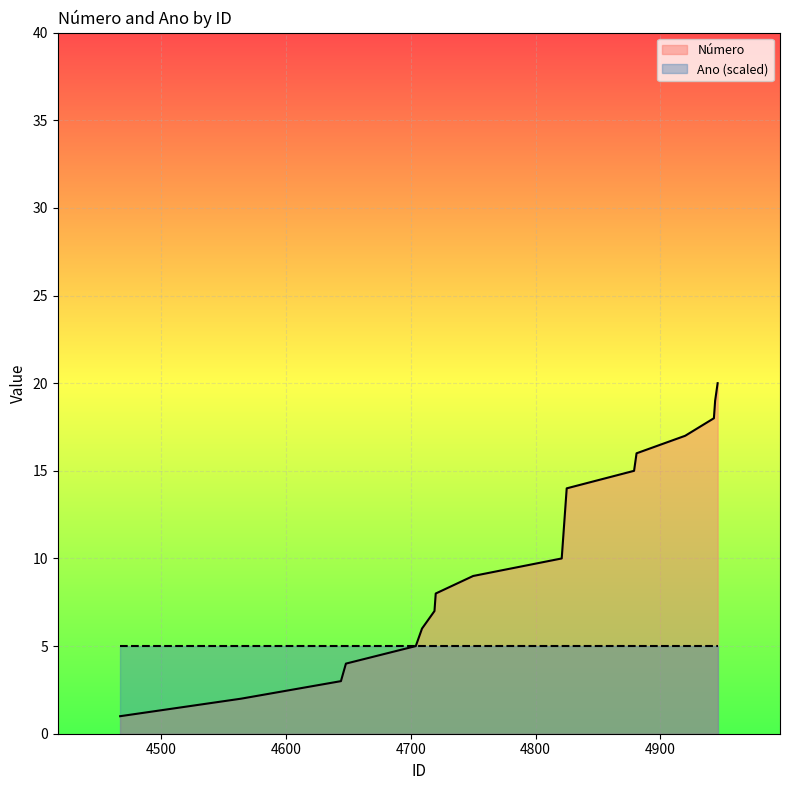

What is the maximum value shown in the chart?

20